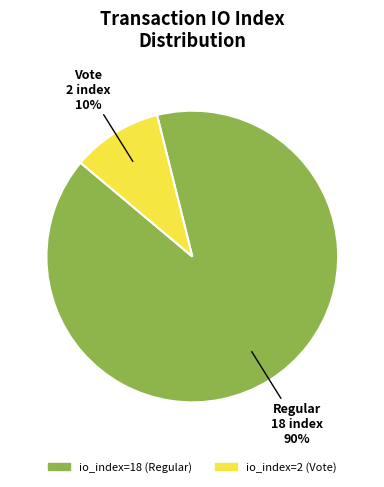

Do io_index=2 (Vote) and io_index=18 (Regular) together represent more than half of the pie?

Yes